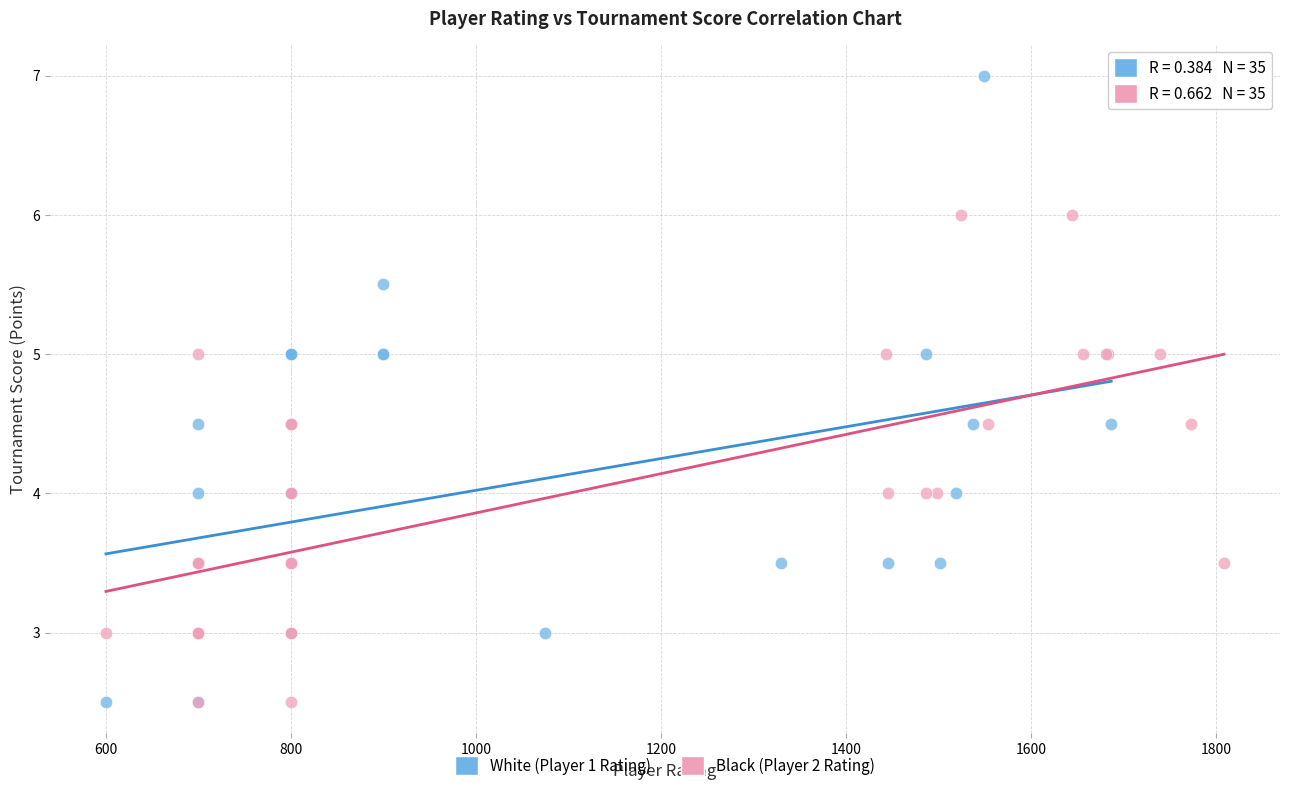

Which series contains the highest Y value?

White (Player 1 Rating)